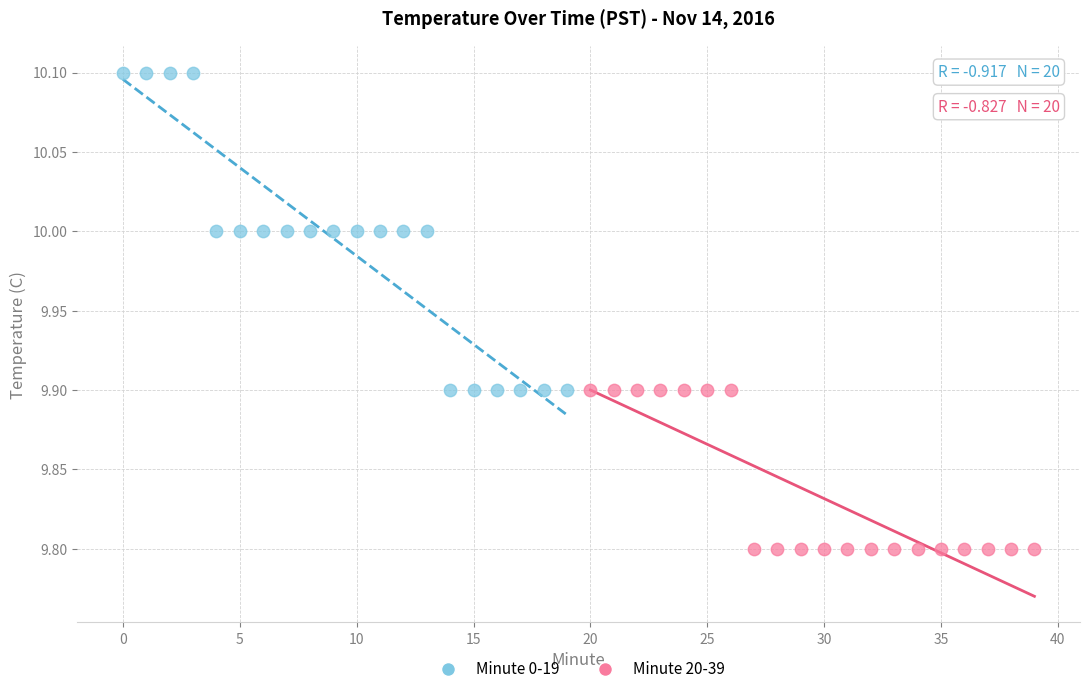

Which series contains the highest Y value?

Minute 0-19